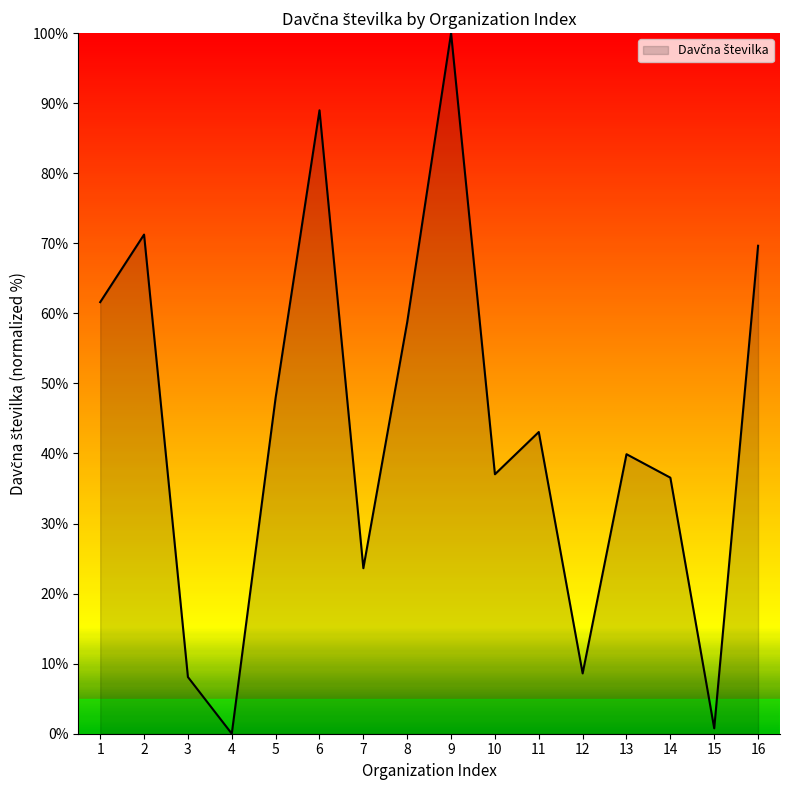

Read the value at 16.

69.7